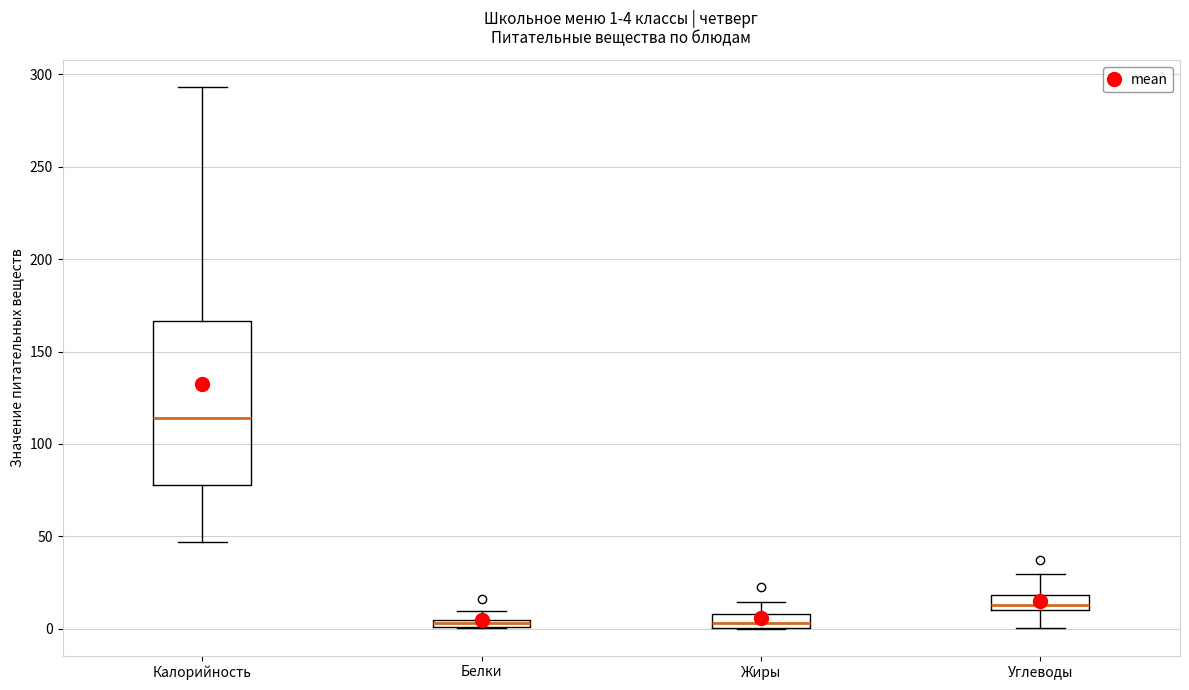

Comparing the boxes themselves (not the whiskers), which one is the tallest?

Калорийность